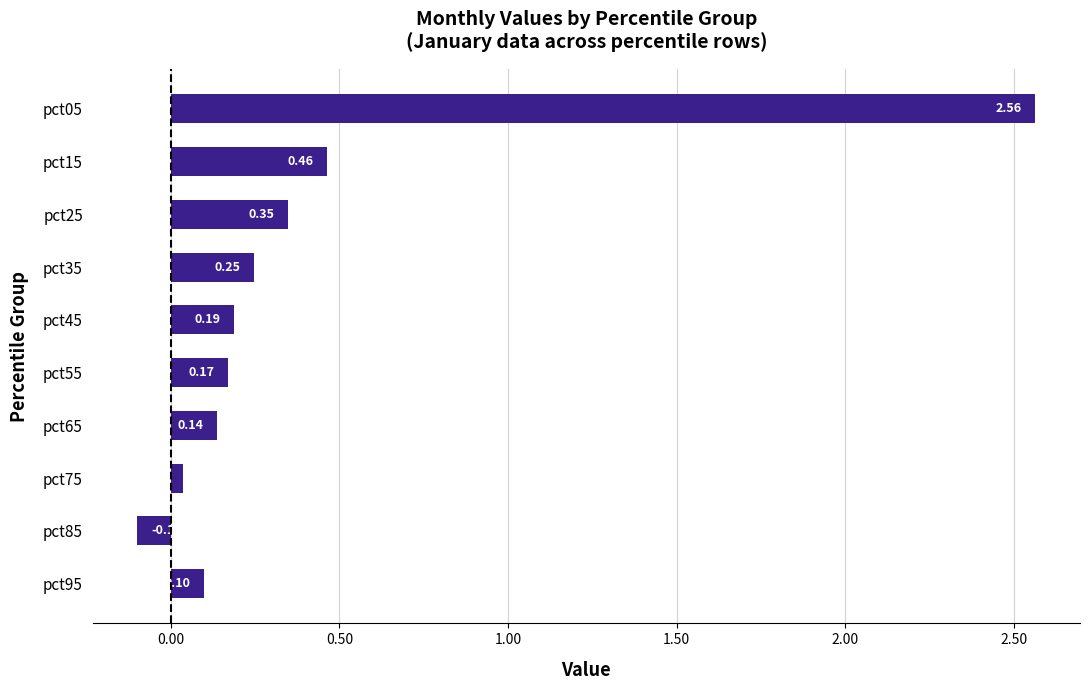

What is the sum of all values?

4.1